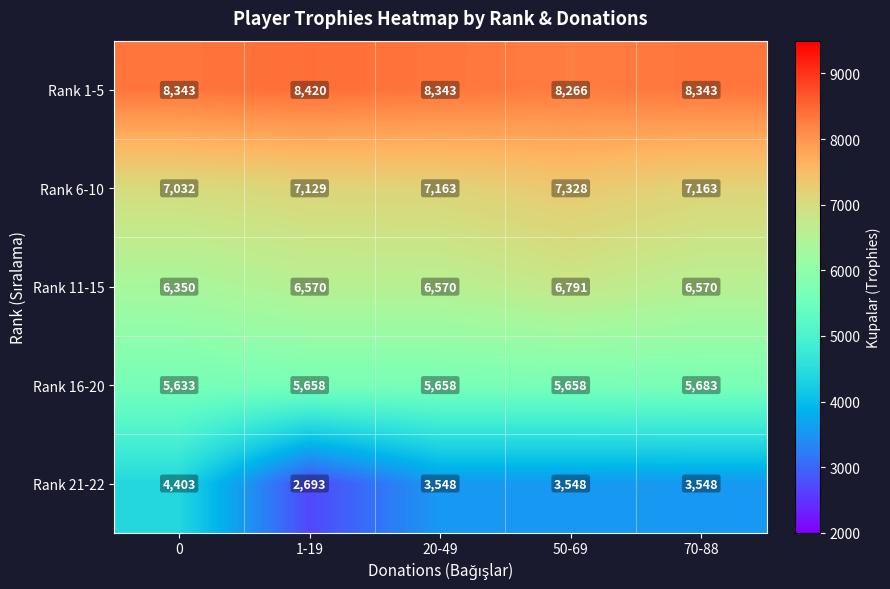

Read the Rank 21-22 value at 1-19, to the nearest 100.

2700